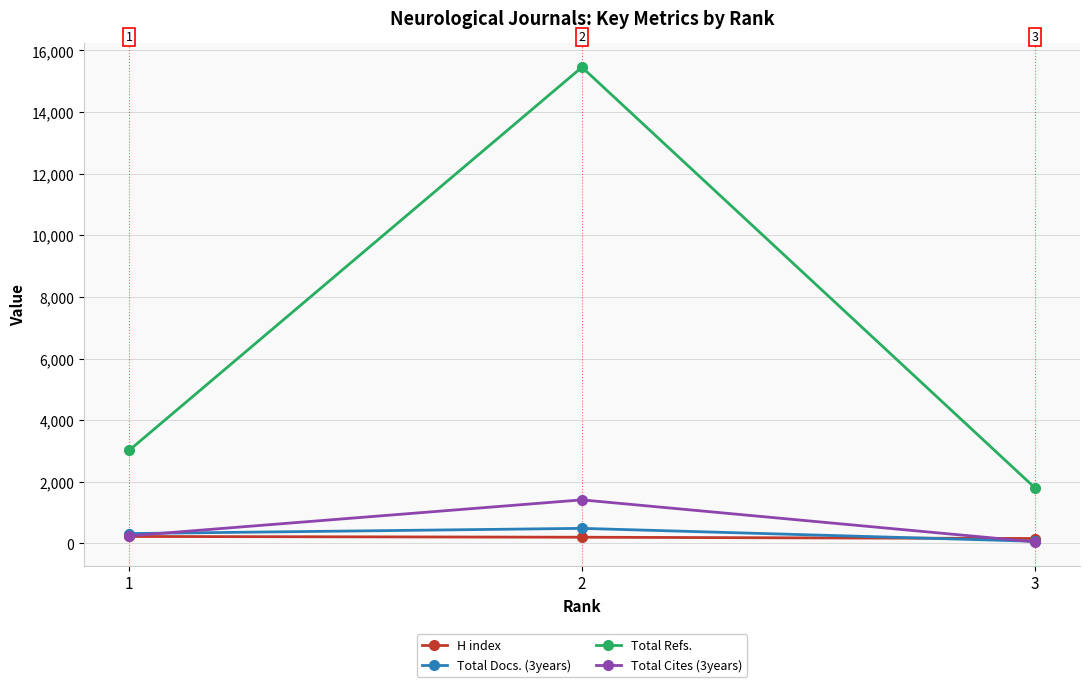

Does the chart have visible grid lines?

Yes